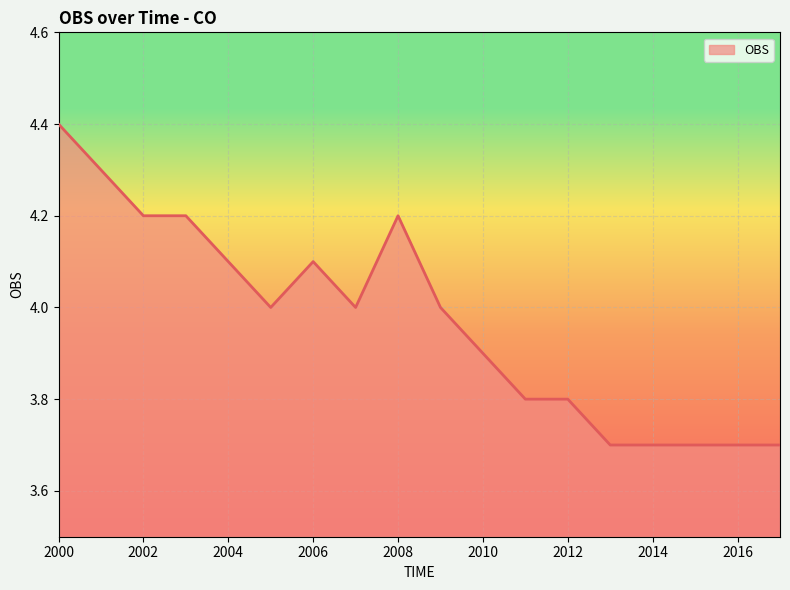

What is the minimum value shown in the chart?

3.7